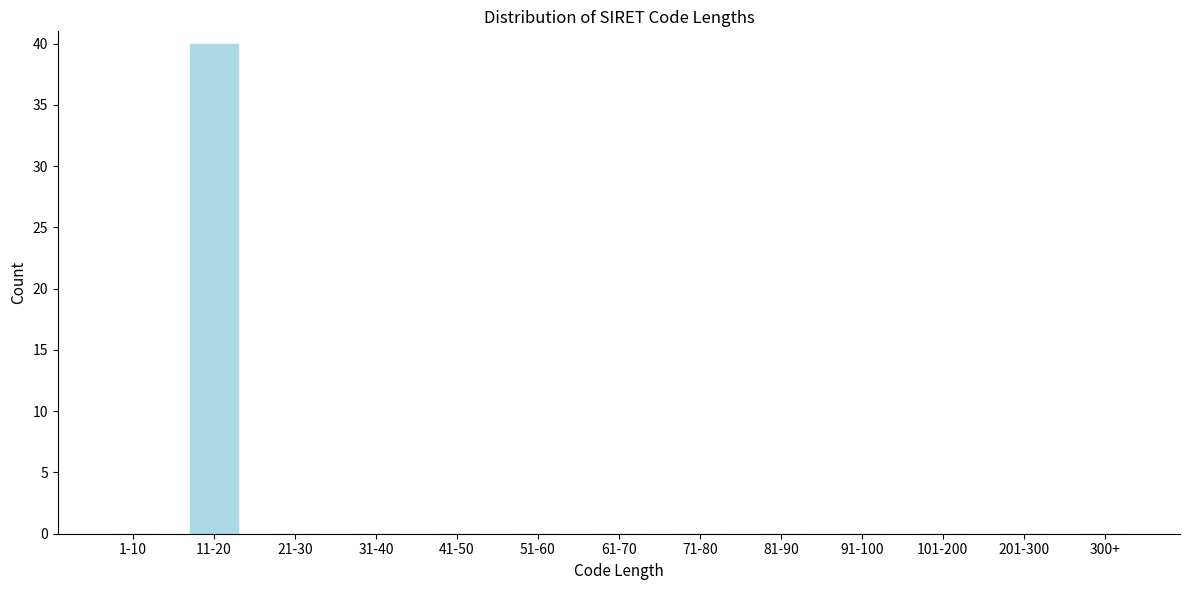

Reading right to left, transcribe all the data shown in this chart.

300+=0	201-300=0	101-200=0	91-100=0	81-90=0	71-80=0	61-70=0	51-60=0	41-50=0	31-40=0	21-30=0	11-20=40	1-10=0